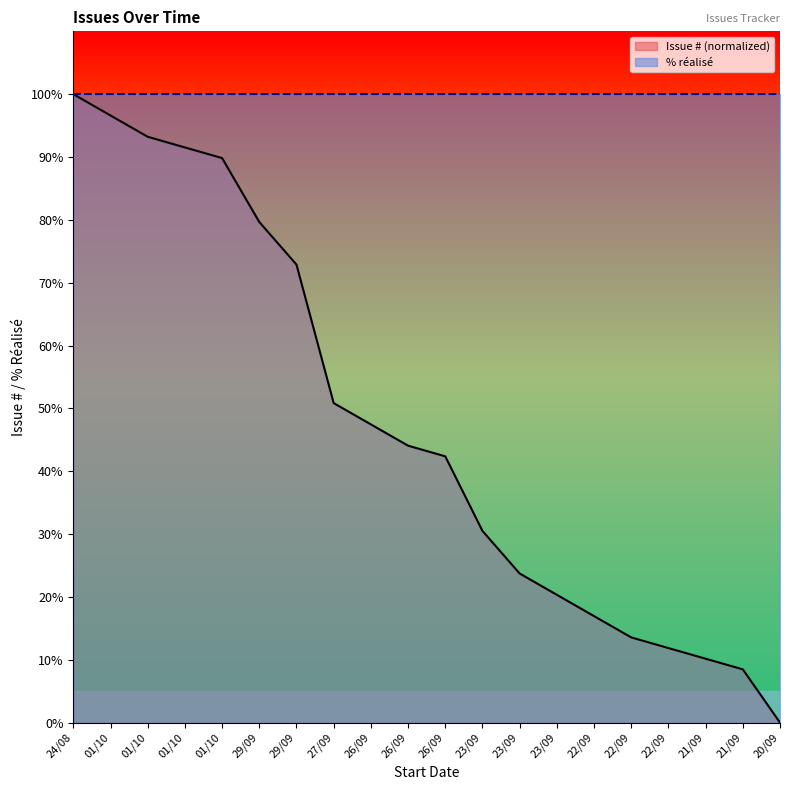

What is the sum of all values?

944.1